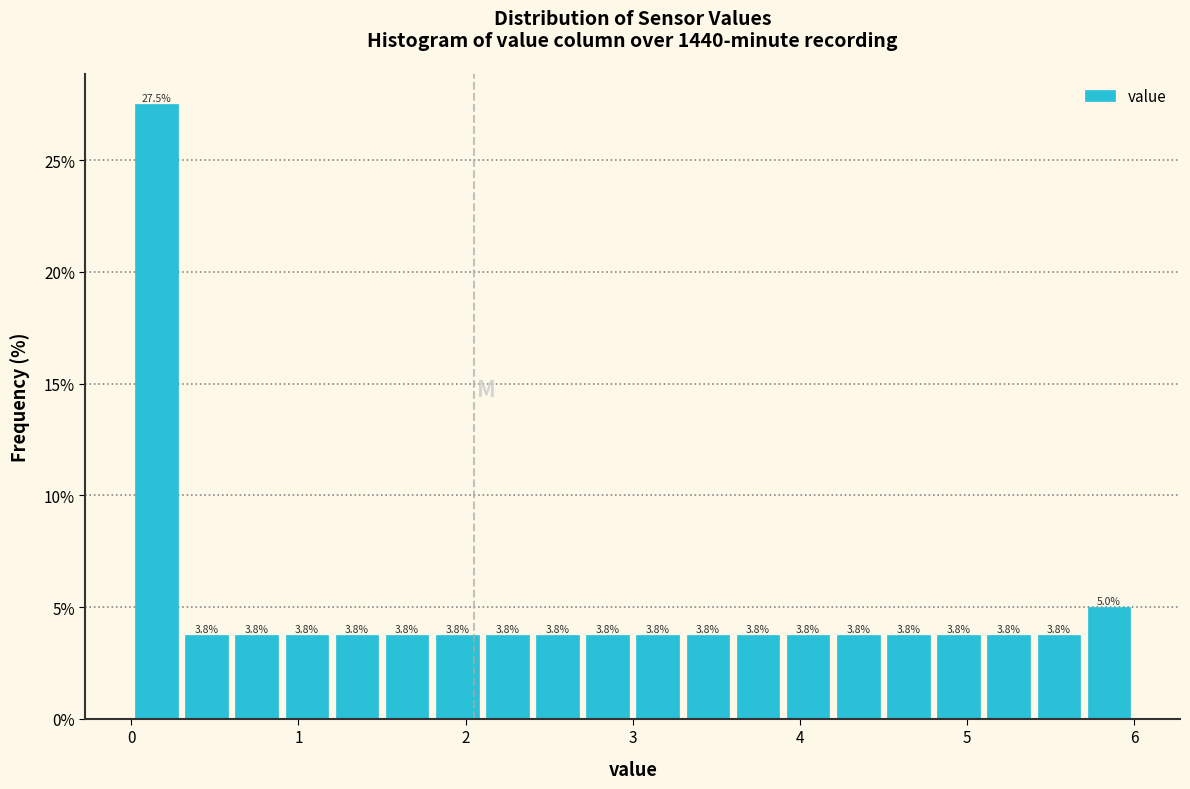

Around what value on the x-axis is the tallest bar? Give the approximate position of its centre, as read against the axis.

0.2